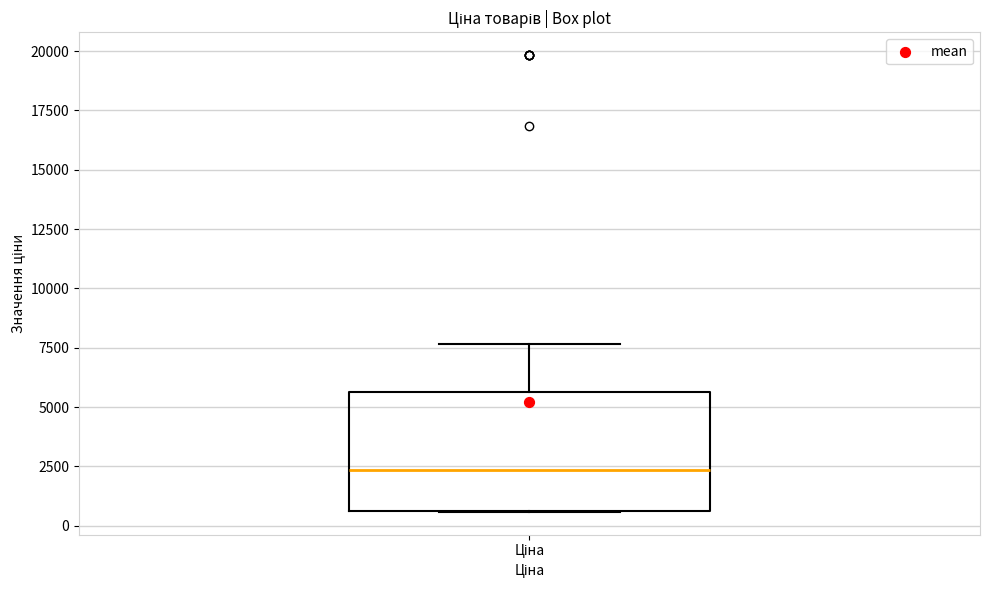

Where is the upper edge of the box for Ціна on the y-axis? The values are not printed on the chart, so give them approximately, as read against the axis.

5500